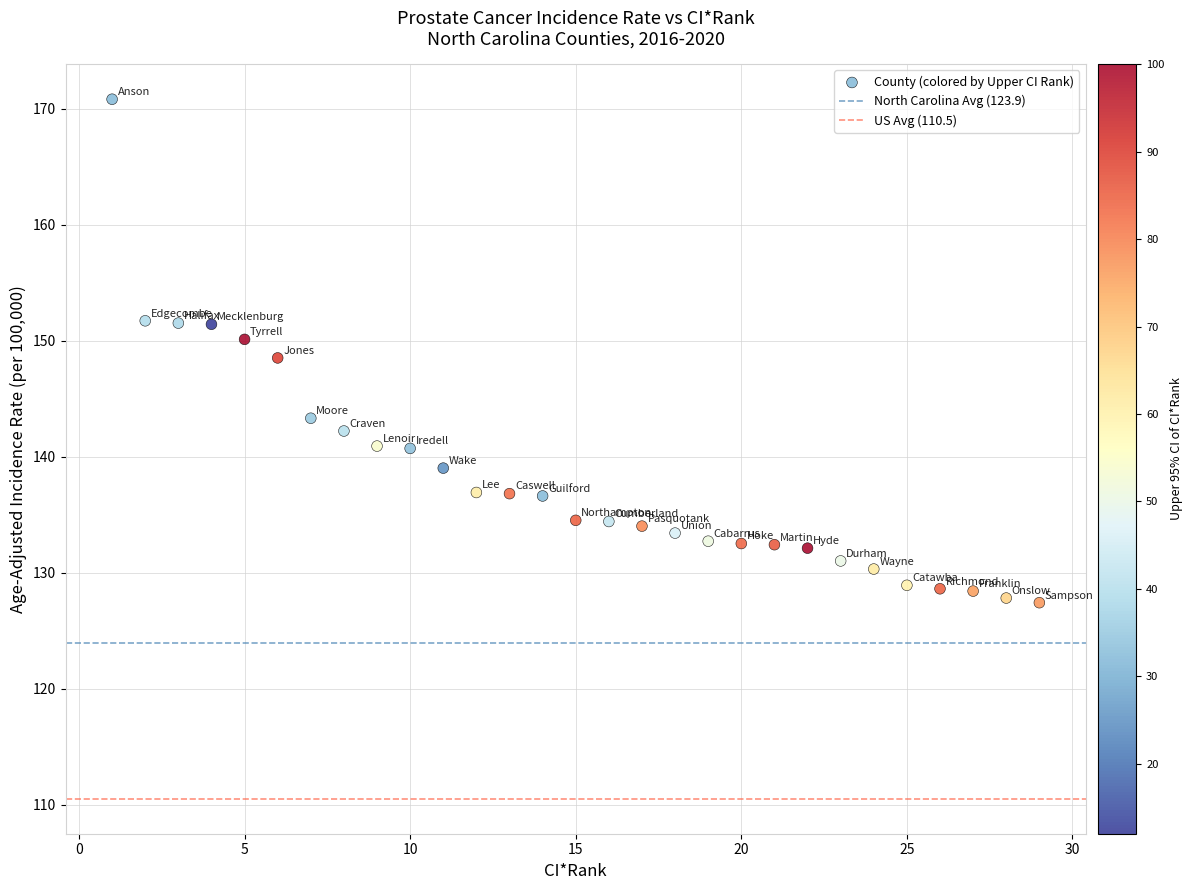

What is the range of Y values (max minus min)?

43.4